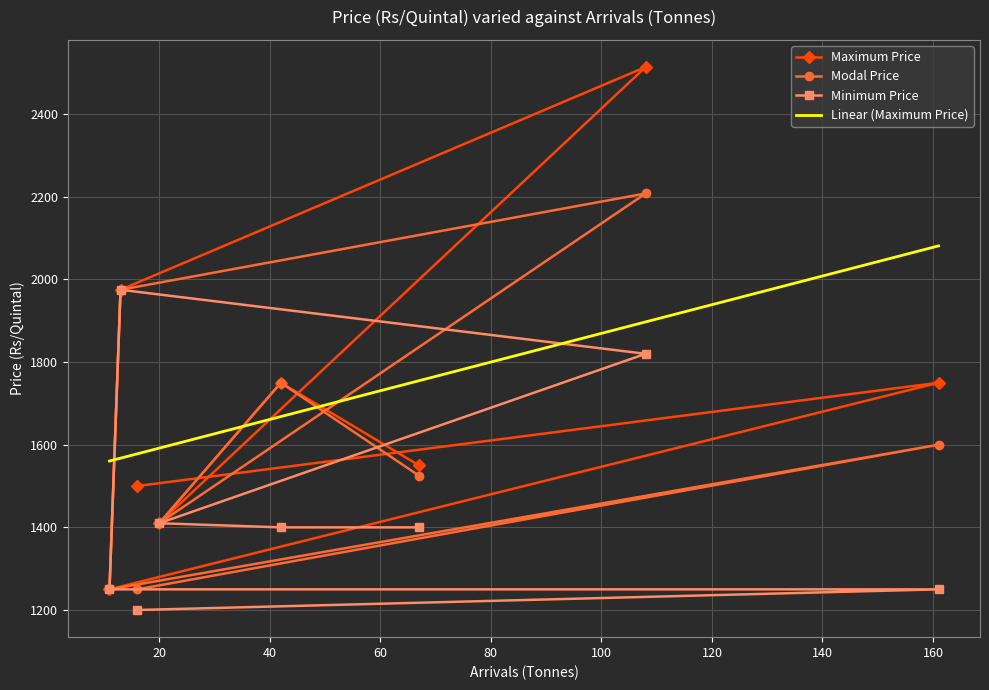

True or false: Maximum Price has a value of 1250 at 11.

True